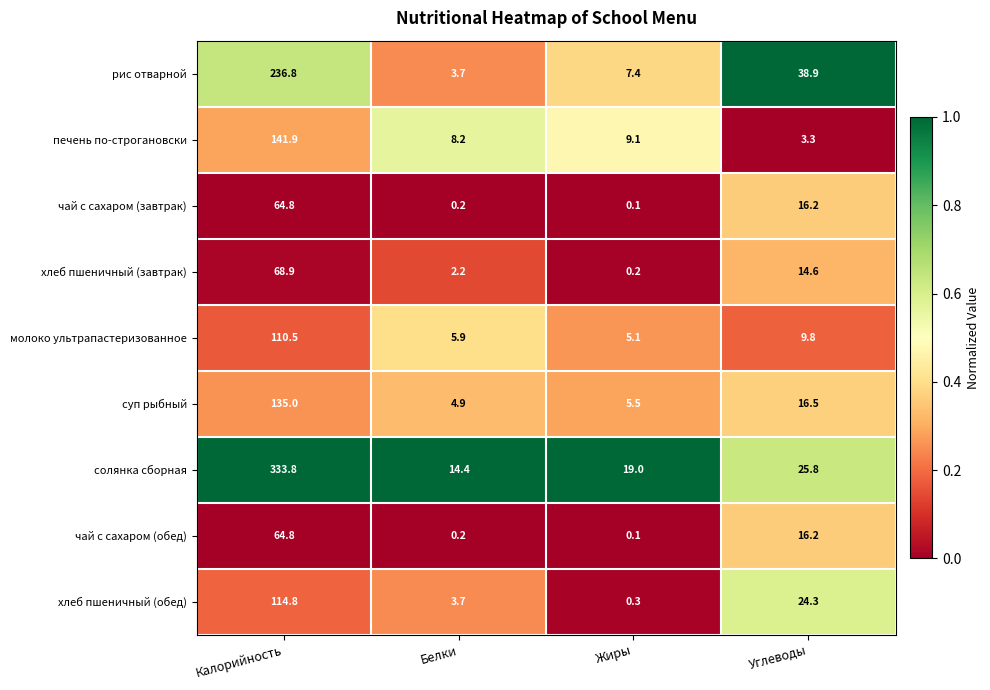

What is the difference between the суп рыбный values at Белки and Жиры?

0.6